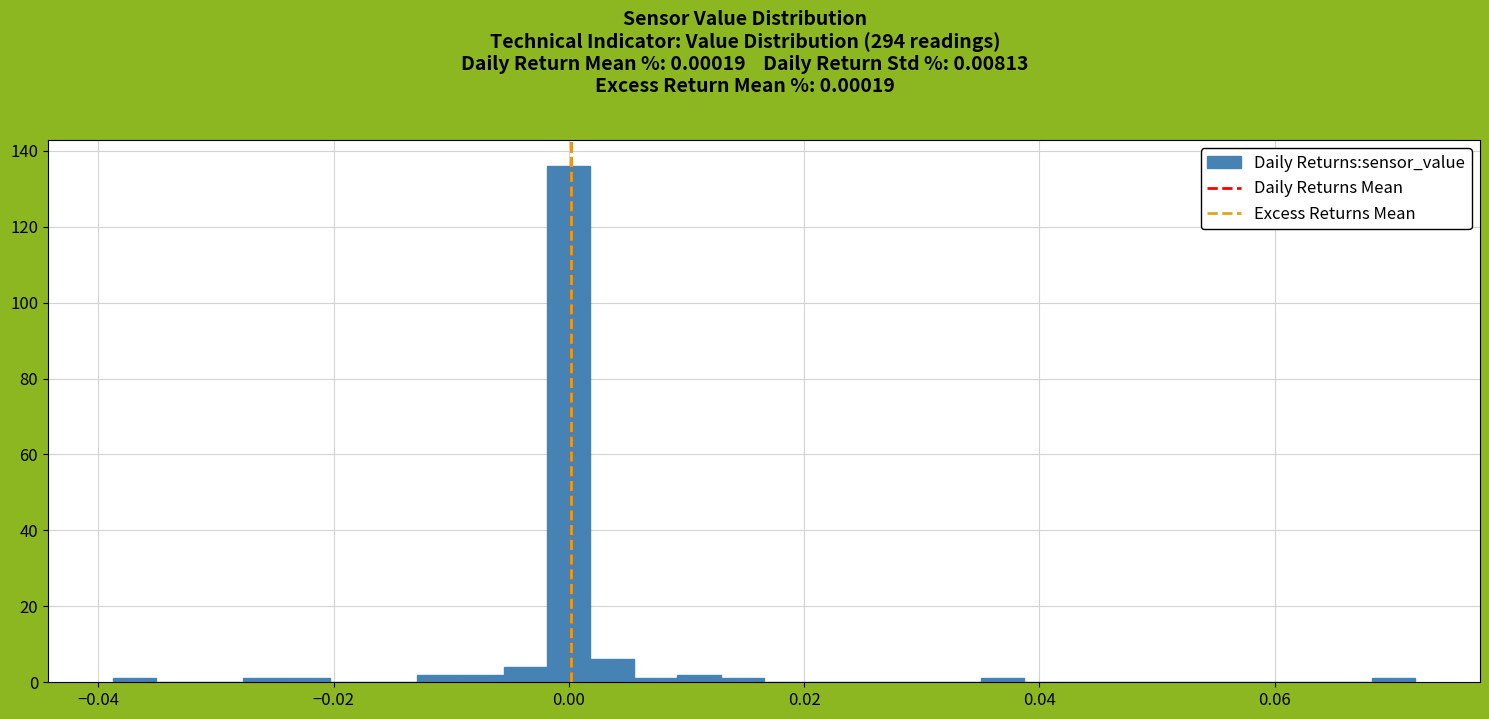

Read against the x-axis, roughly where is the centre of the tallest bar?

0.000